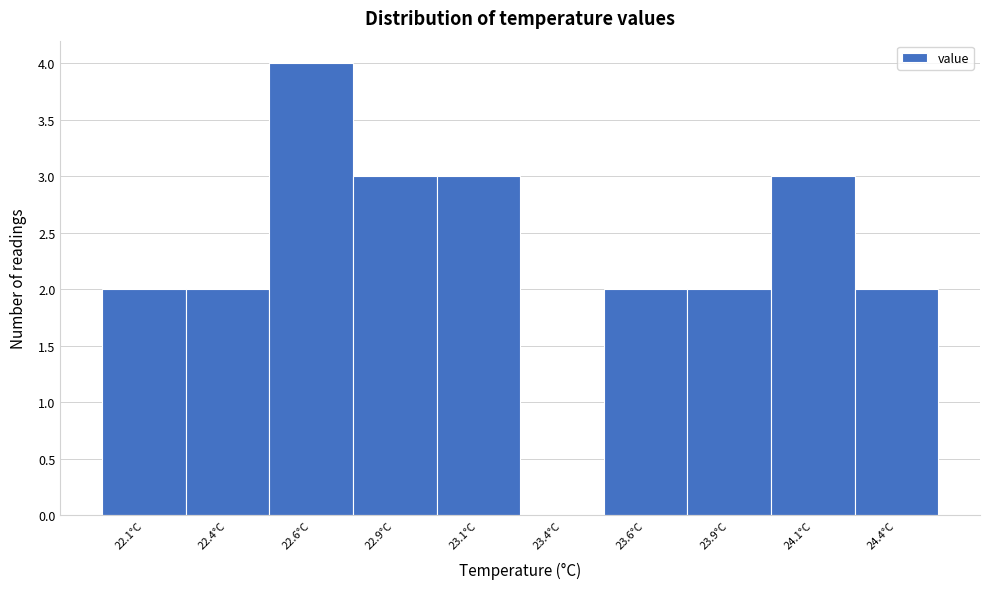

Reading left to right, extract all data points from this chart.

22.1°C=2	22.4°C=2	22.6°C=4	22.9°C=3	23.1°C=3	23.4°C=0	23.6°C=2	23.9°C=2	24.1°C=3	24.4°C=2